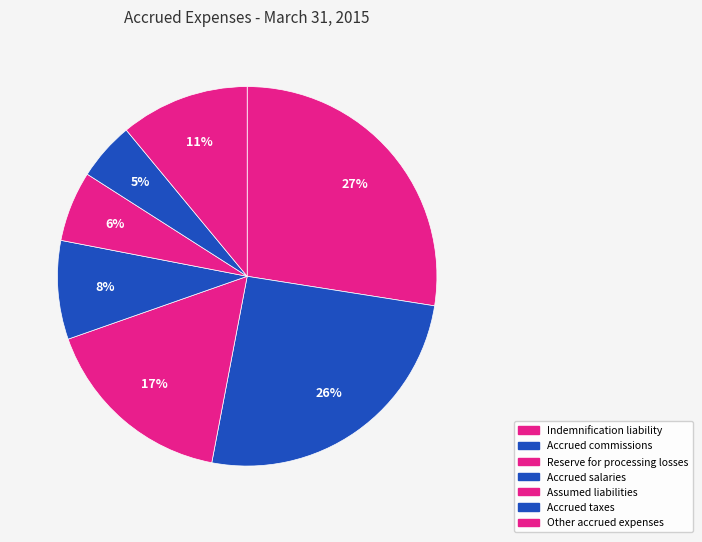

Is Accrued taxes the majority of the pie?

No